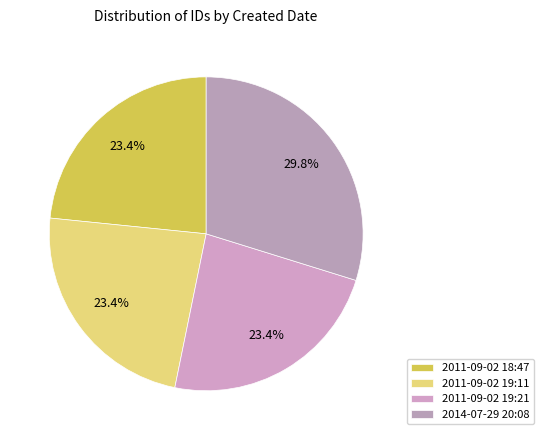

To the nearest percent, what is the average slice percentage?

25%